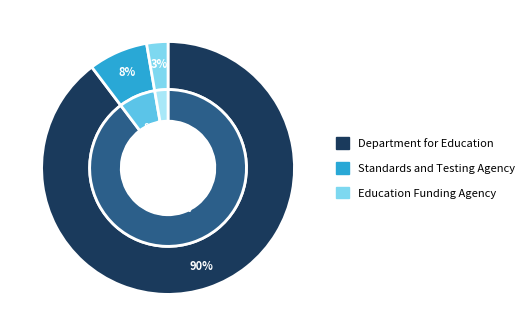

What portion of the pie excludes Department for Education?

10.3%